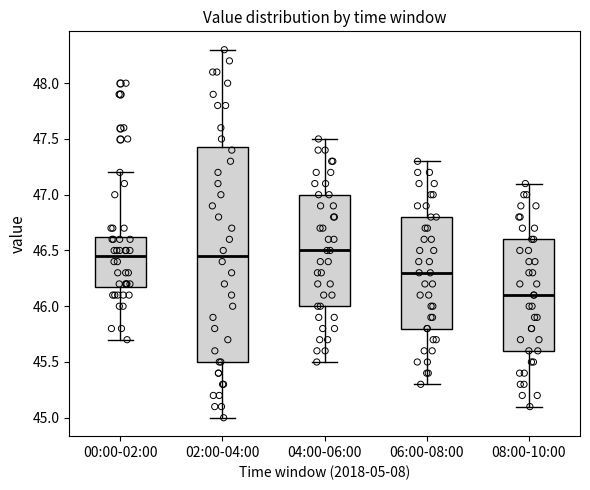

Reading left to right, transcribe this box plot: for each box, give where its median line is, the range the box spans, and where its two whiskers end, as read against the y-axis. The values are not printed on the chart, so give them approximately, as read against the axis.

00:00-02:00: median 46.45, box 46.20 to 46.65, whiskers 45.70 to 47.20
02:00-04:00: median 46.45, box 45.50 to 47.45, whiskers 45.00 to 48.30
04:00-06:00: median 46.50, box 46.00 to 47.00, whiskers 45.50 to 47.50
06:00-08:00: median 46.30, box 45.80 to 46.80, whiskers 45.30 to 47.30
08:00-10:00: median 46.10, box 45.60 to 46.60, whiskers 45.10 to 47.10